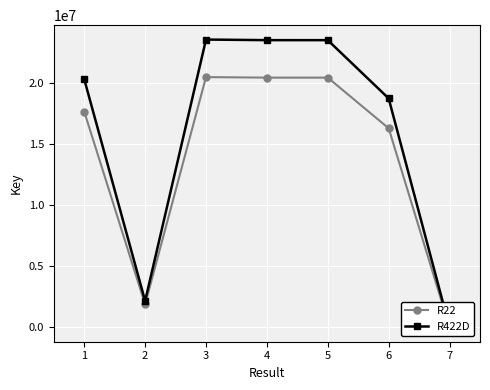

What is the sum of all R422D values?

111943064.2